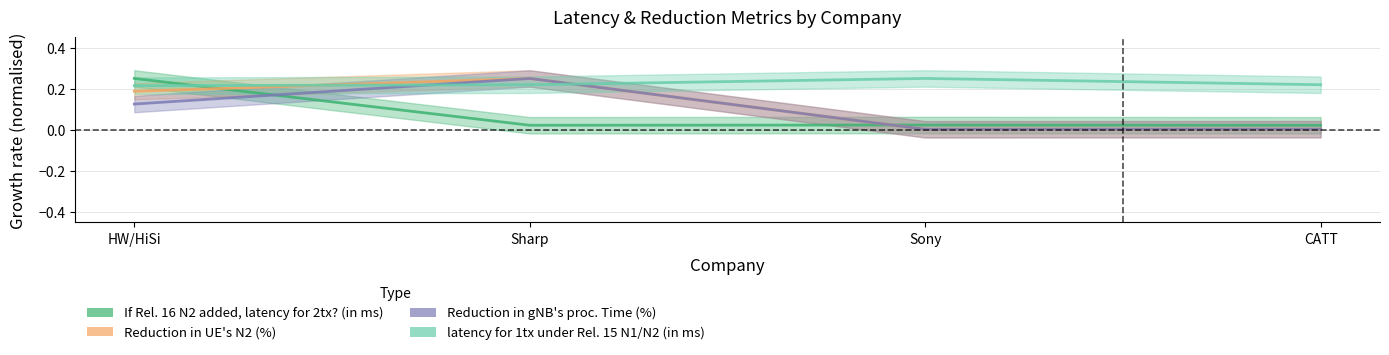

Reading left to right, what are all the values shown in this chart?

If Rel. 16 N2 added, latency for 2tx? (in ms): HW/HiSi=0.2	Sharp=0.0	Sony=0.0	CATT=0.0
Reduction in UE's N2 (%): HW/HiSi=0.2	Sharp=0.2	Sony=0.0	CATT=0.0
Reduction in gNB's proc. Time (%): HW/HiSi=0.1	Sharp=0.2	Sony=0.0	CATT=0.0
latency for 1tx under Rel. 15 N1/N2 (in ms): HW/HiSi=0.2	Sharp=0.2	Sony=0.2	CATT=0.2